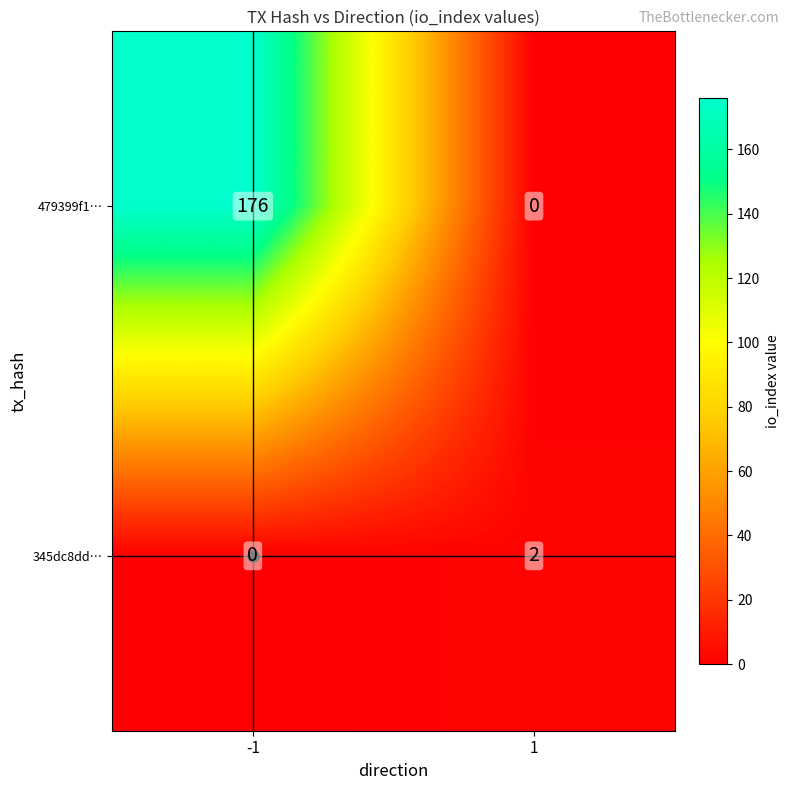

Which series has the largest total across all categories?

479399f1…